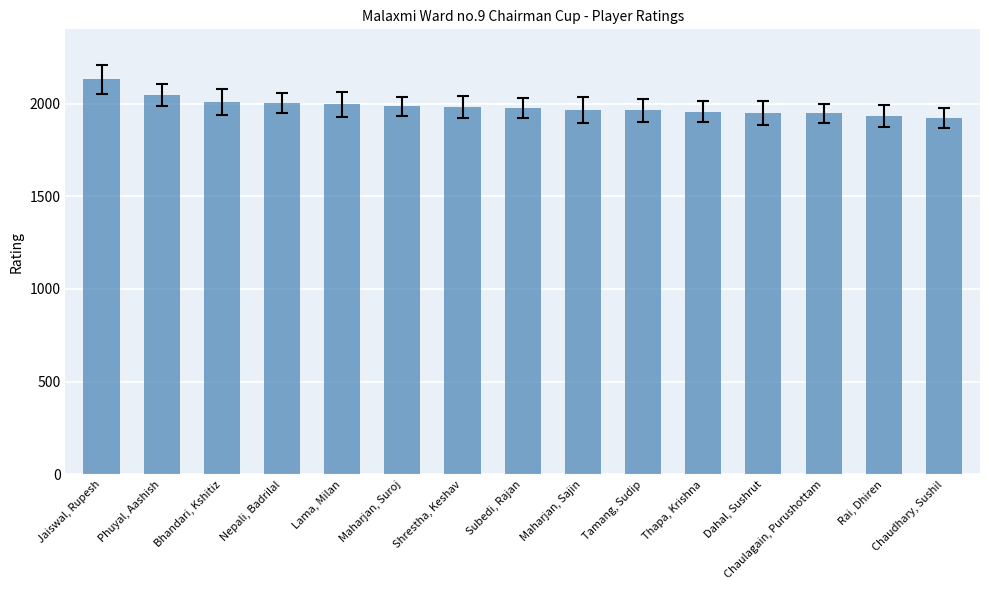

At which category does the chart reach its peak across all series?

Jaiswal, Rupesh